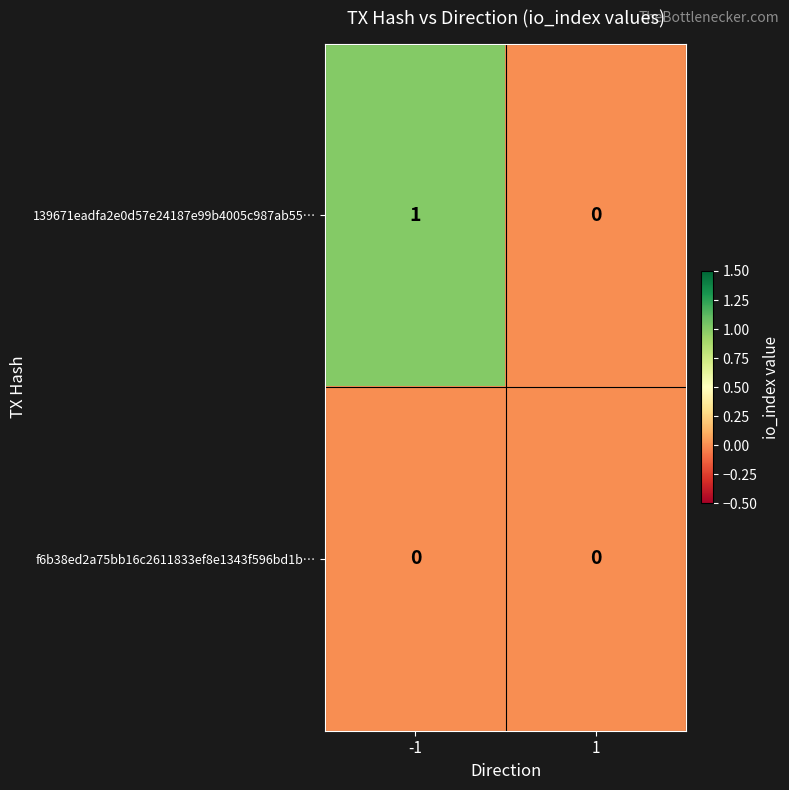

The f6b38ed2a75bb16c2611833ef8e1343f596bd1b… series shows 0 at -1. True or false?

True